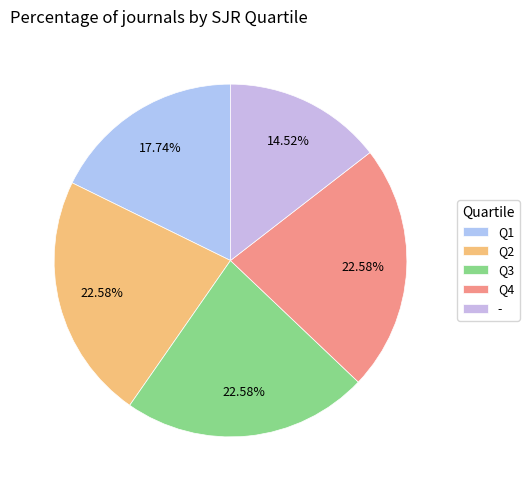

Is there any slice that represents more than half of the pie?

No